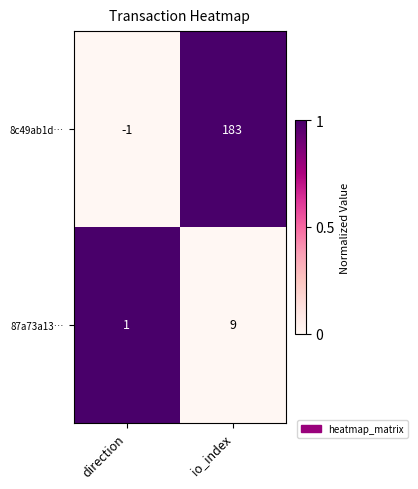

Count the number of categories in the chart.

2